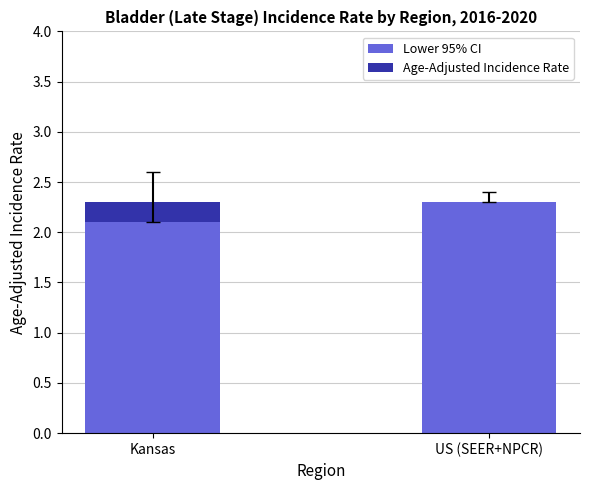

What is the average value of the Lower 95% CI series?

2.2